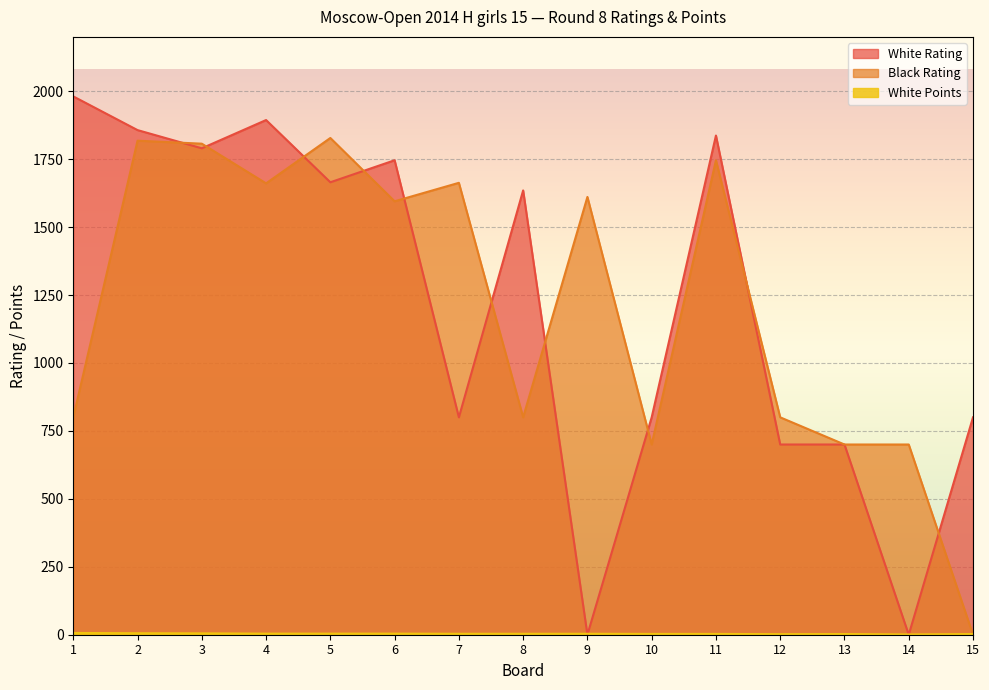

At which category does Black Rating reach its first local peak?

2